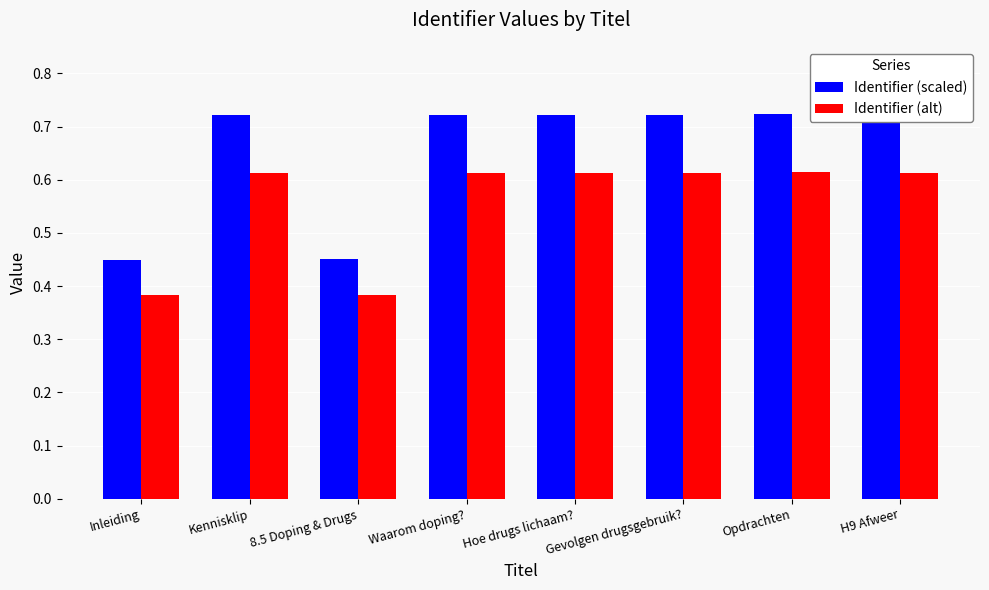

The Identifier (alt) series shows 0.2 at Inleiding. True or false?

False